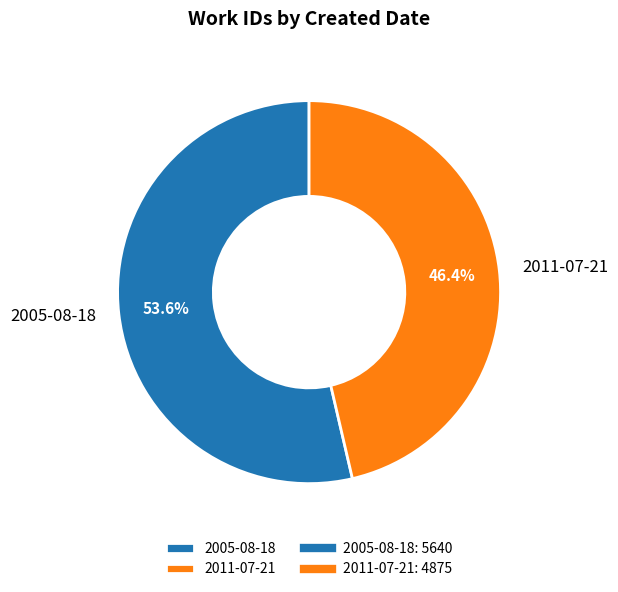

Which has a higher value, 2011-07-21 or 2005-08-18?

2005-08-18